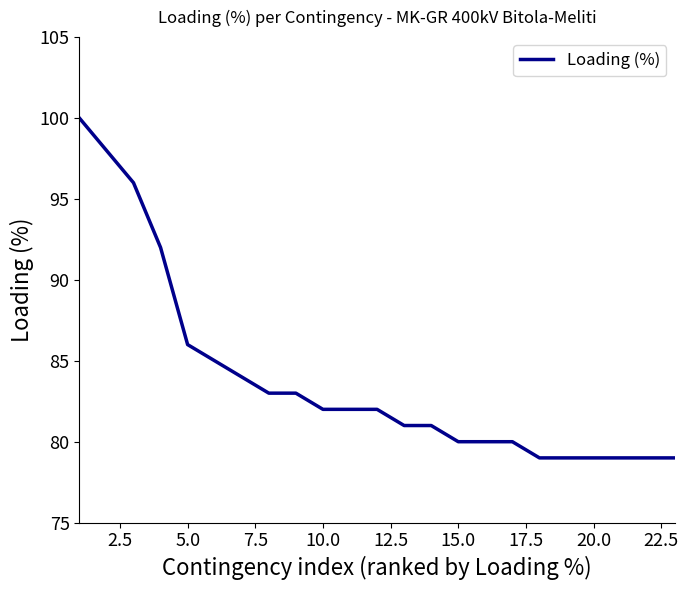

What is the greatest value displayed?

100